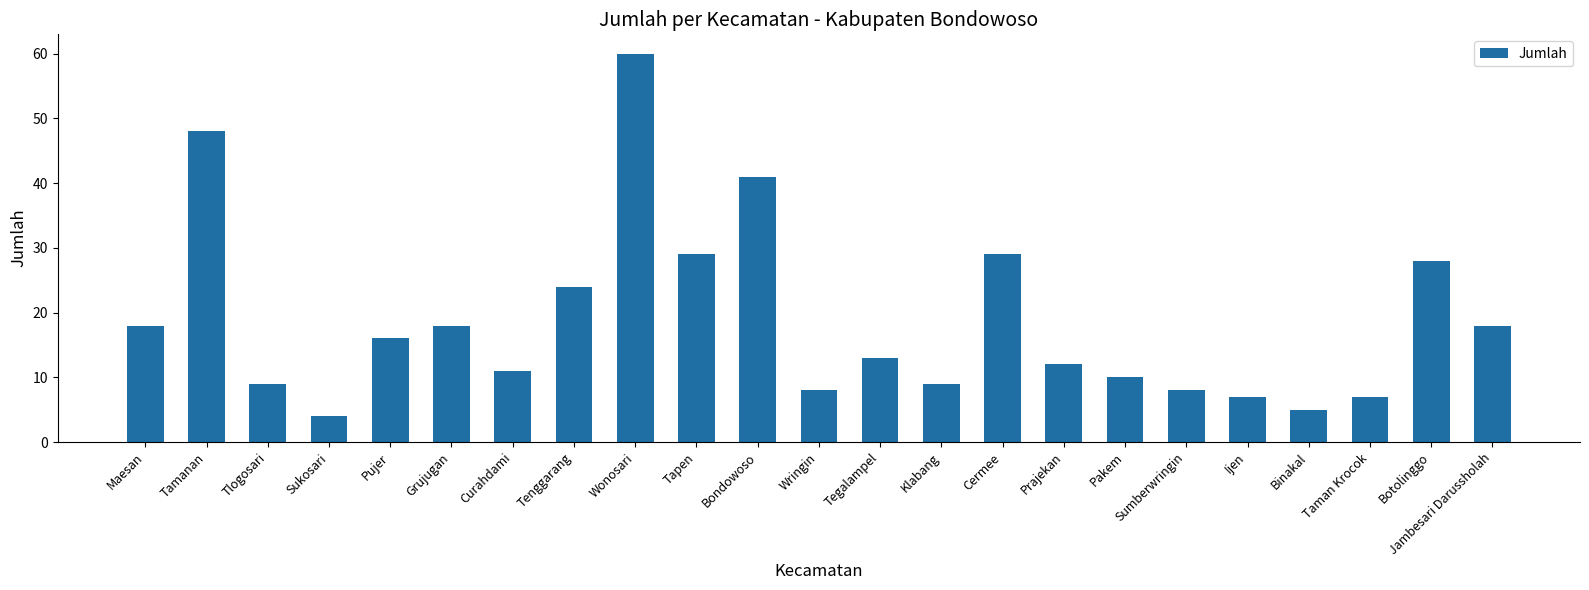

True or false: the data shows 11 at Ijen.

False